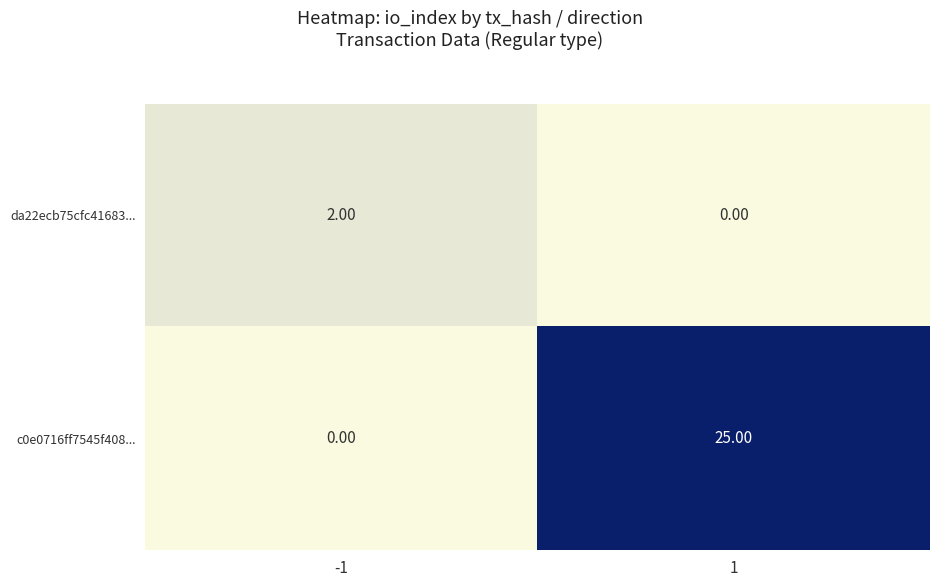

Which series changed the most between -1 and 1?

c0e0716ff7545f408...